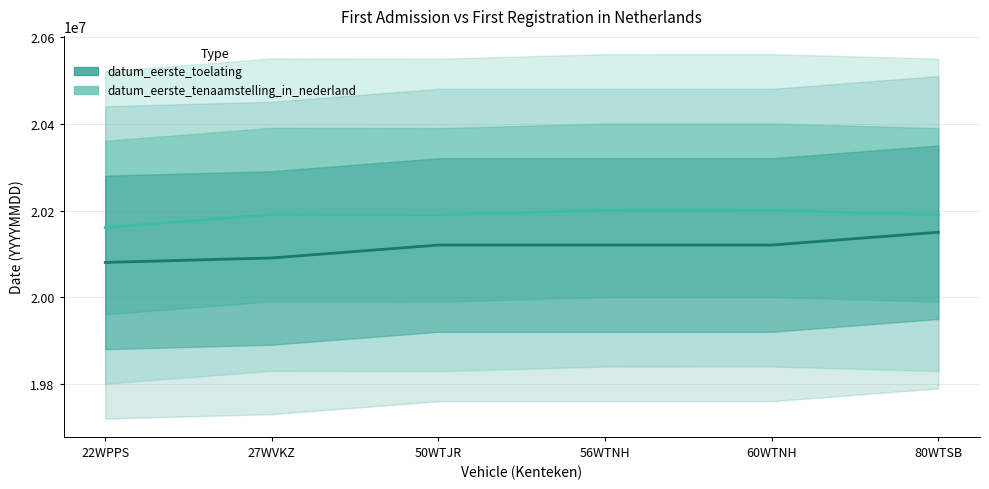

Does the chart display data point markers on the line(s)?

No